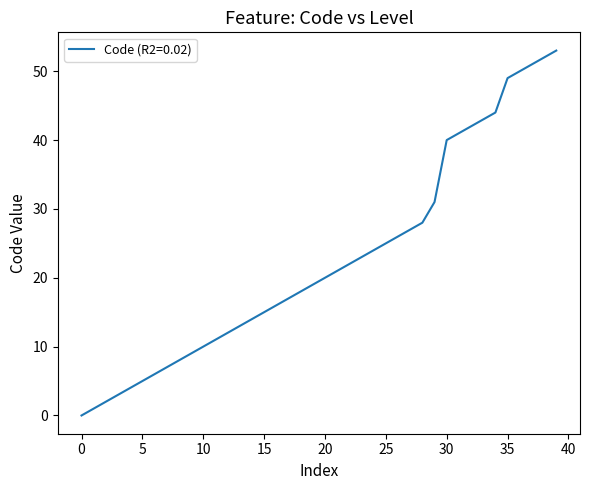

What is the difference between the maximum and minimum values?

53